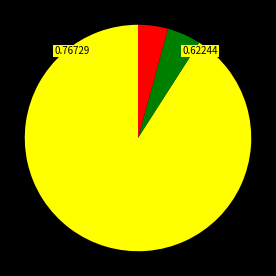

Does any single category account for the majority?

Yes